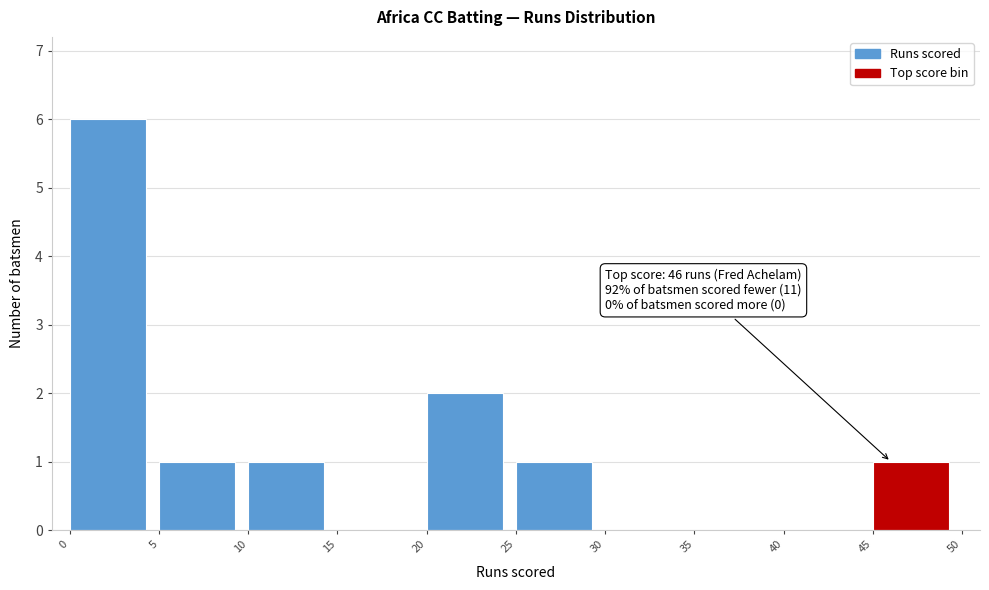

Which range on the x-axis has the tallest bar?

0 to 5